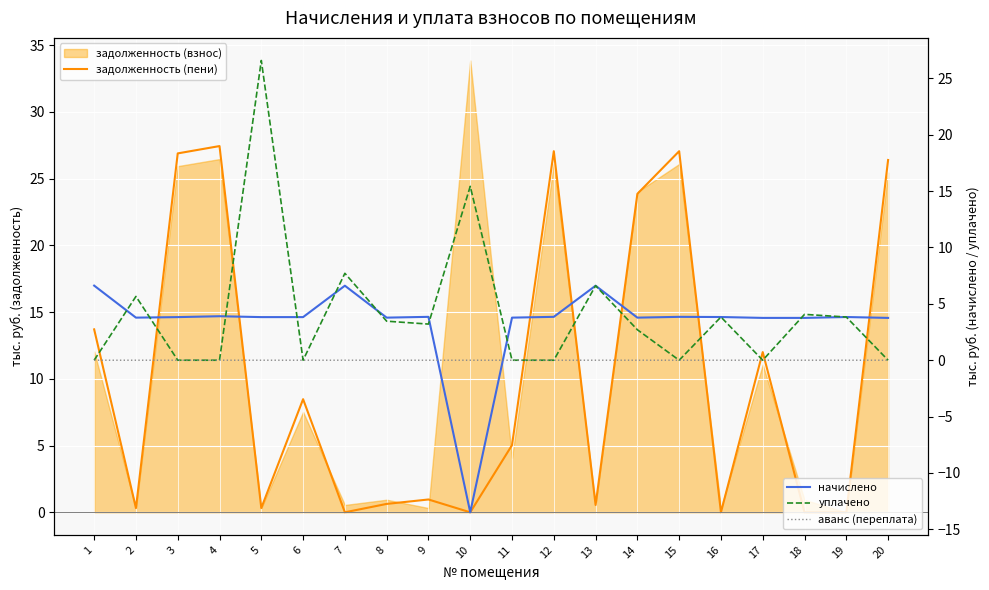

At which label is уплачено closest to 13?

10